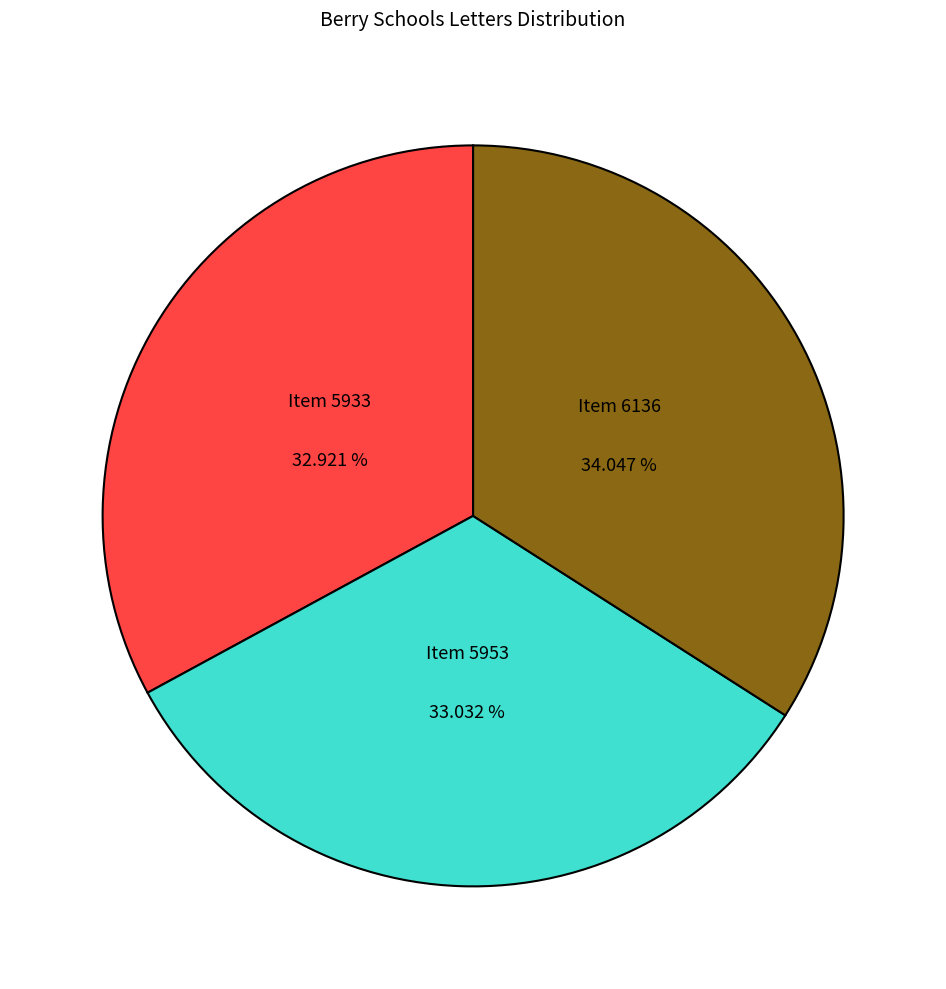

Is there a majority slice in this chart?

No